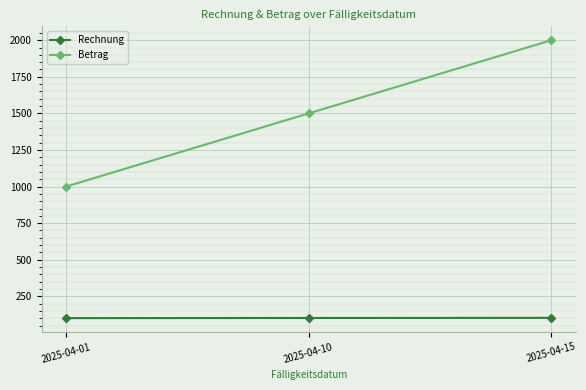

Rank the series by their average value, from lowest to highest.

Rechnung, Betrag